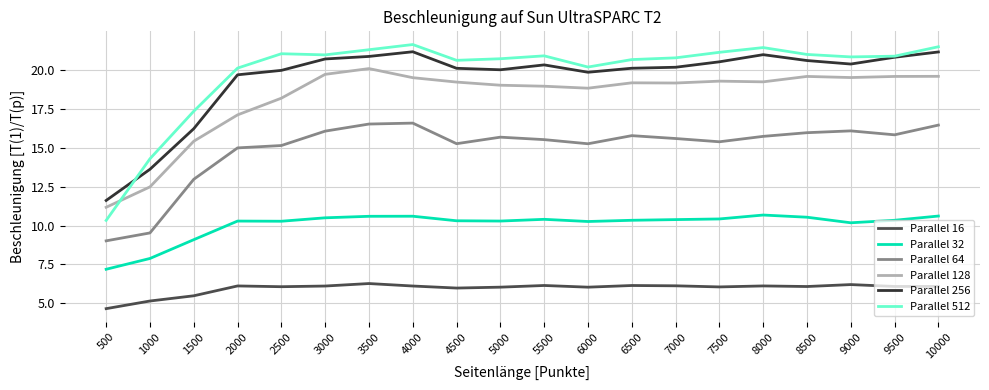

Where does the Parallel 128 series first go above 19?

3000